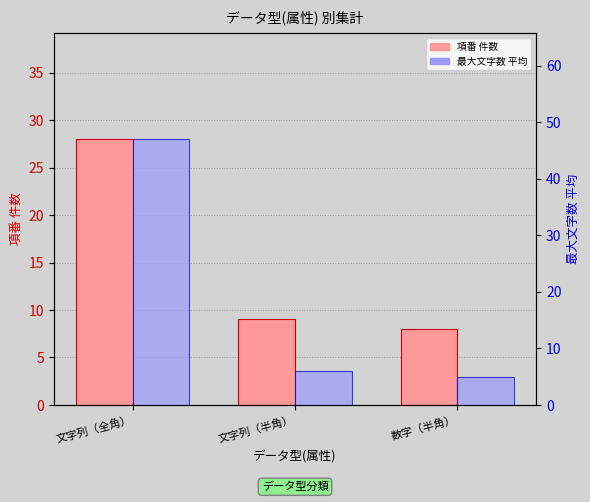

Reading left to right, what are all the values shown in this chart?

項番_count: 28	9	8
最大文字数_mean: 47	6	5